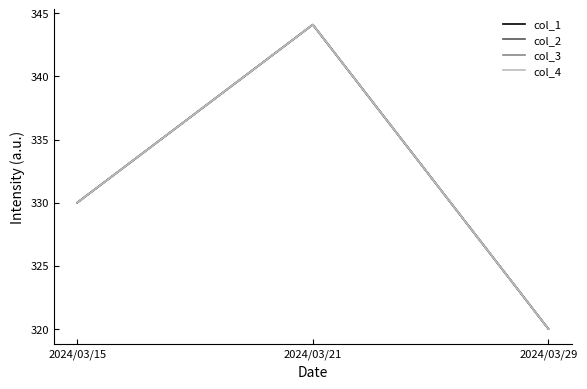

What is the difference between the maximum and minimum values in the col_2 series?

24.1